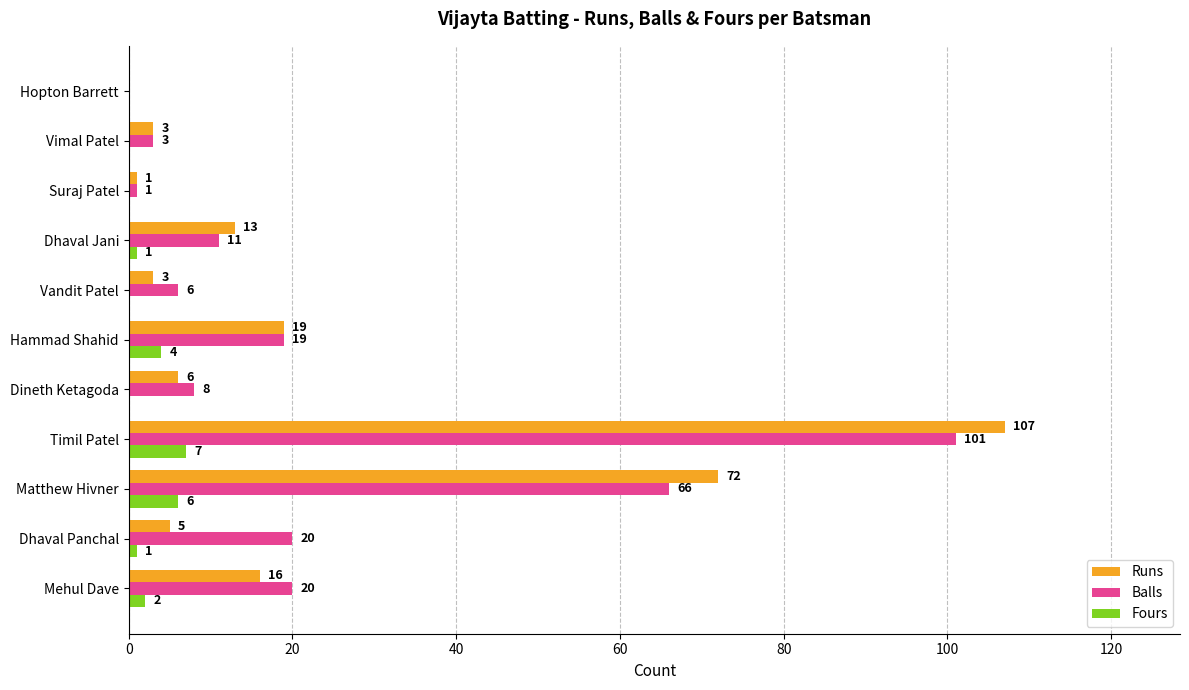

Is it true that Fours equals 0 at Hopton Barrett?

True